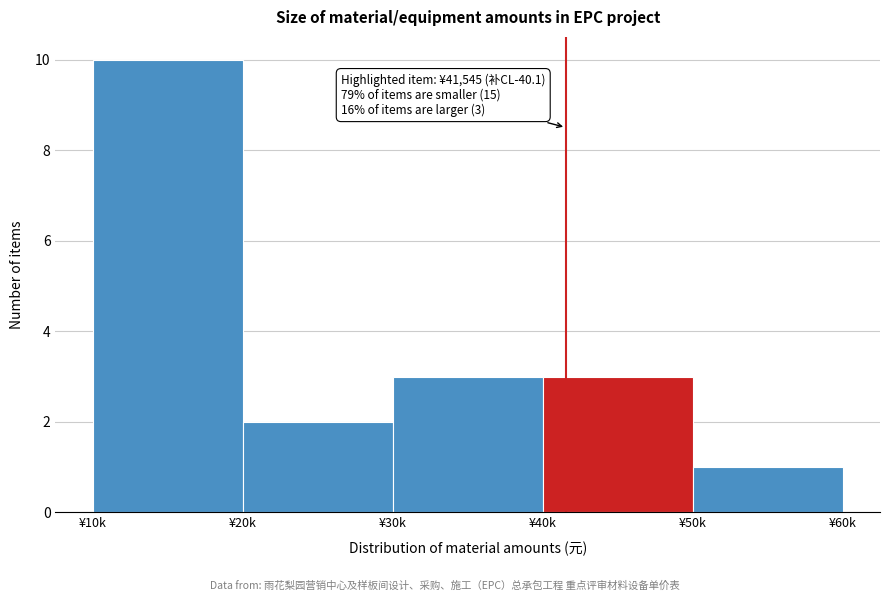

Reading left to right, extract all data points from this chart.

10	2	3	3	1